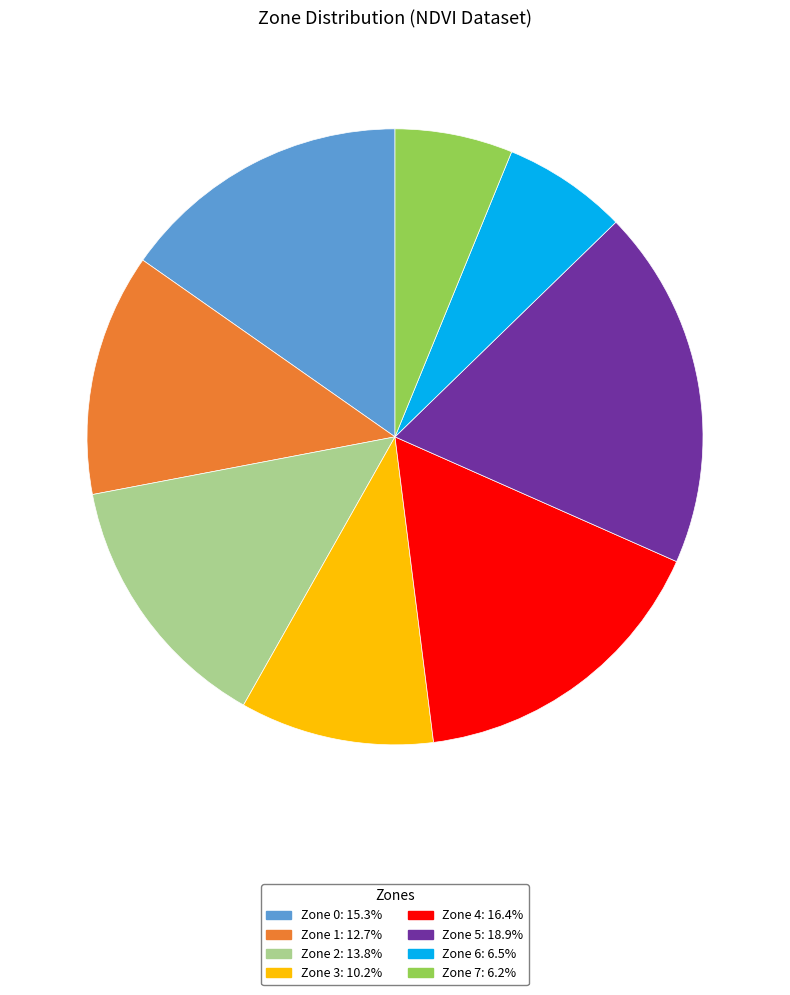

Is the sum of Zone 4 and Zone 6 greater than half?

No